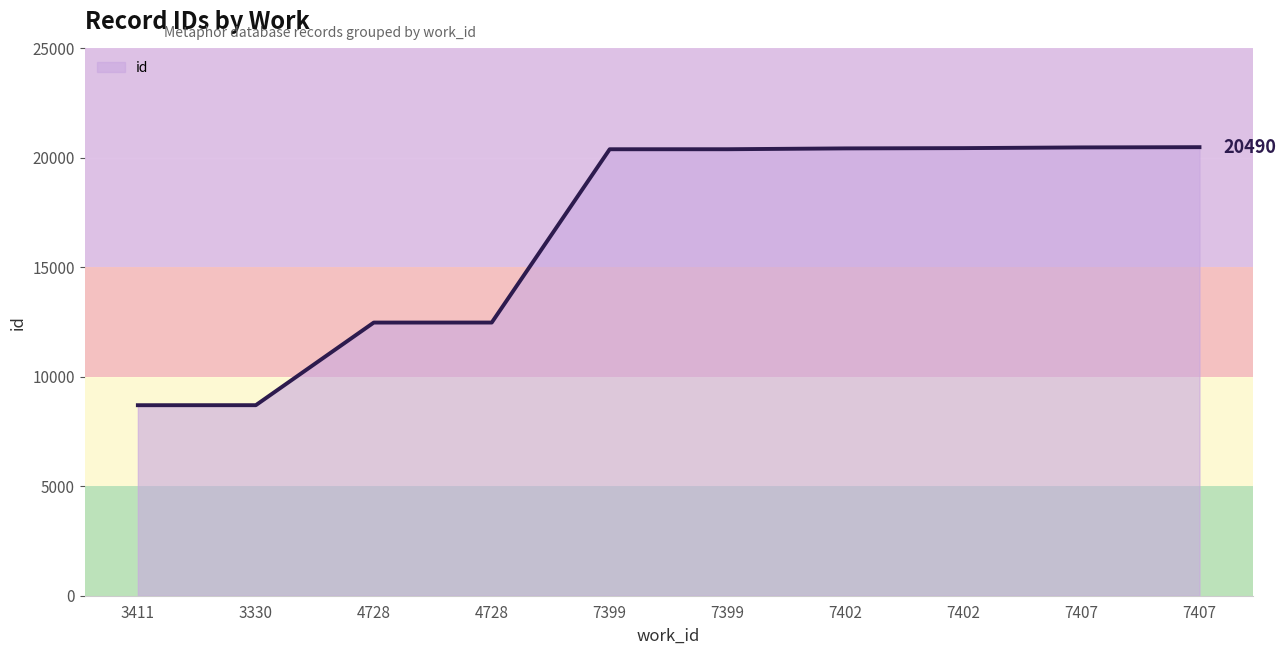

How many lines are shown in the chart?

1